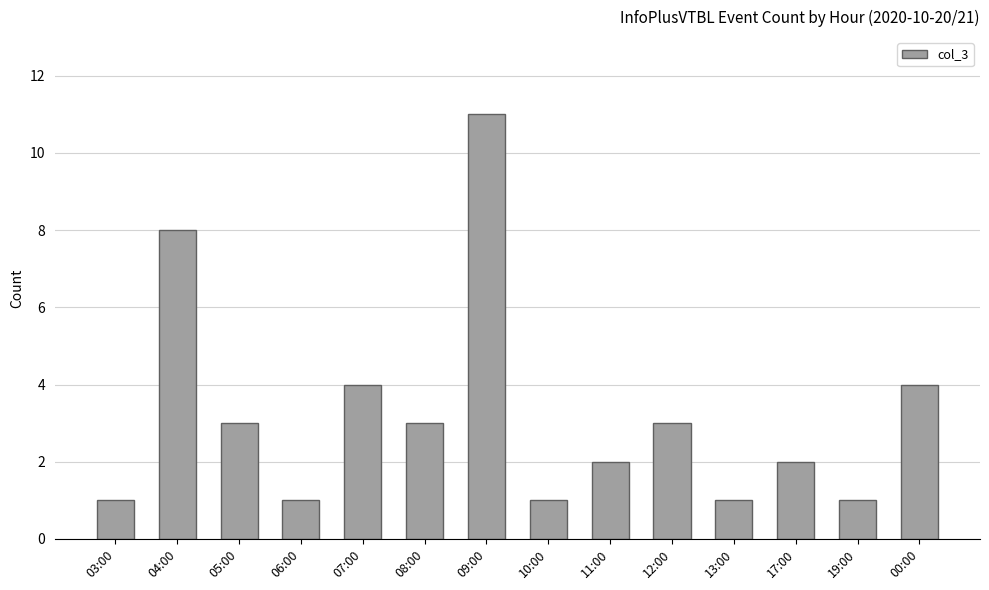

What is the change in value from 19:00 to 00:00?

+3